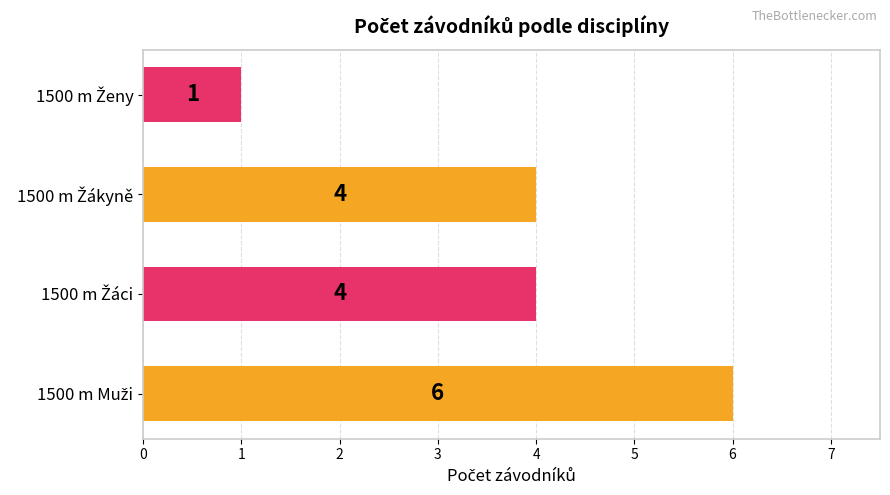

What is the average value?

4